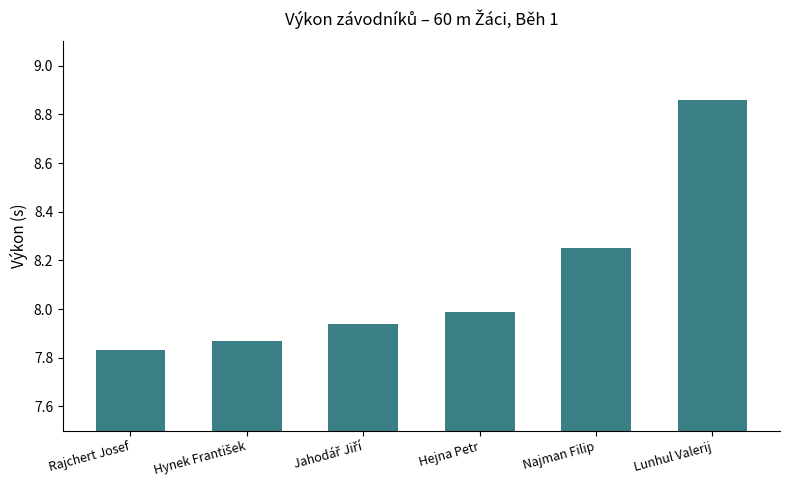

What position from the right is Najman Filip?

2